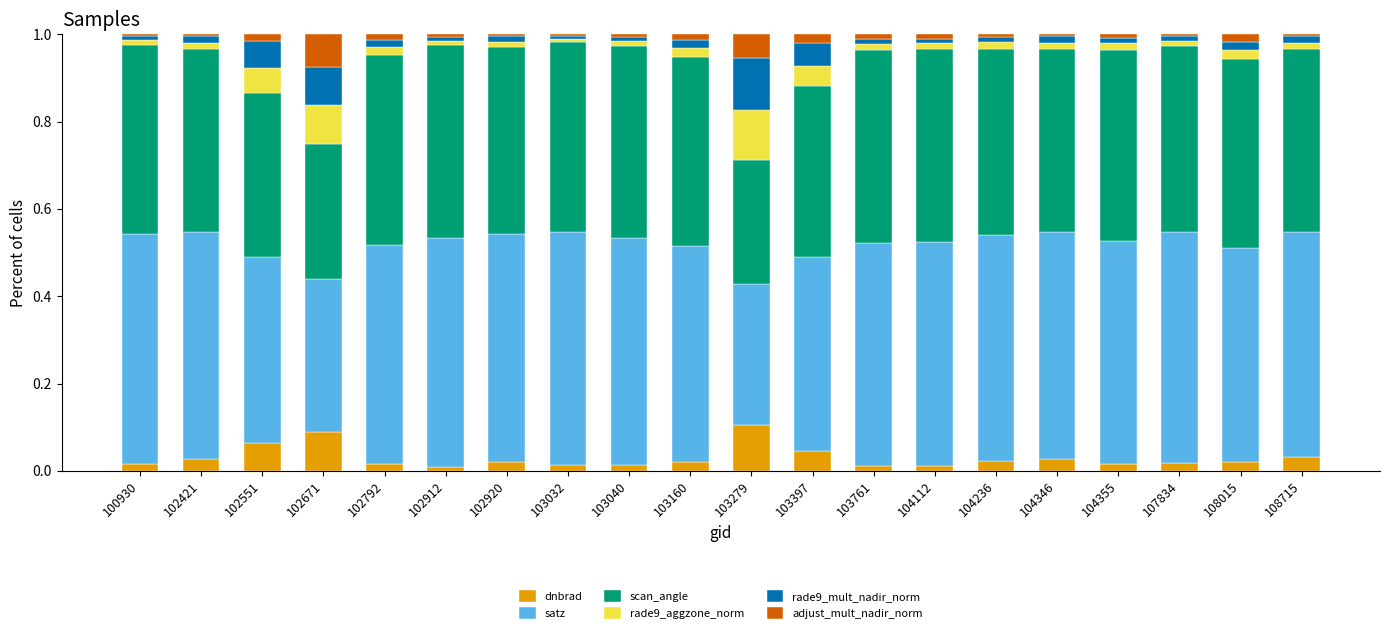

What are all the series names shown in the legend?

dnbrad, satz, scan_angle, rade9_aggzone_norm, rade9_mult_nadir_norm, adjust_mult_nadir_norm